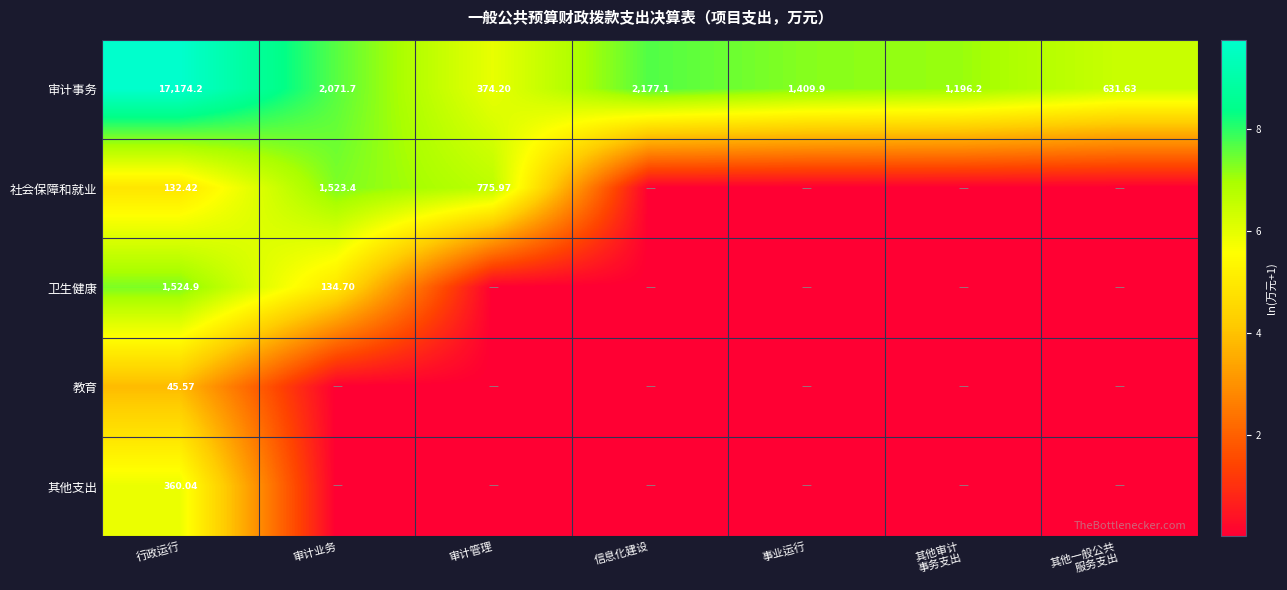

At which label does 审计事务 first exceed 1409?

行政运行